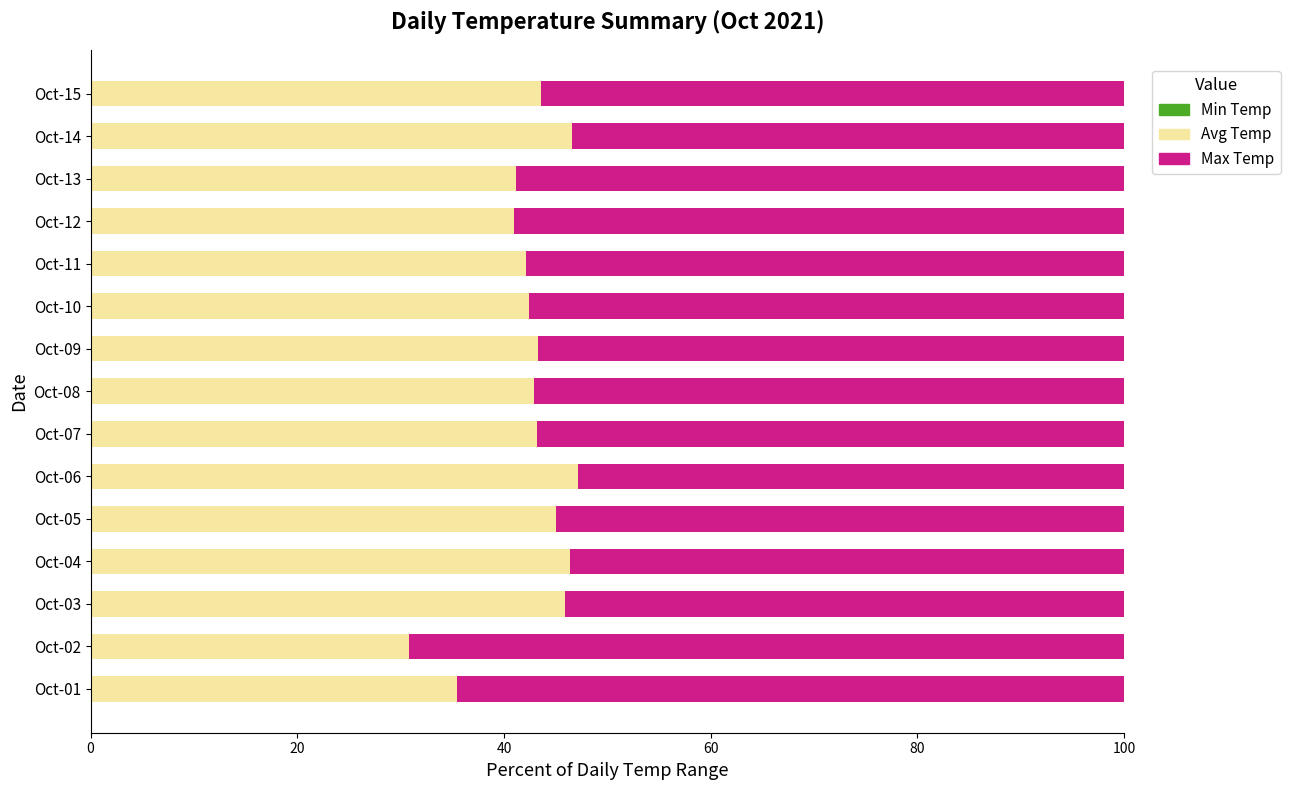

How many data points does each series have?

15